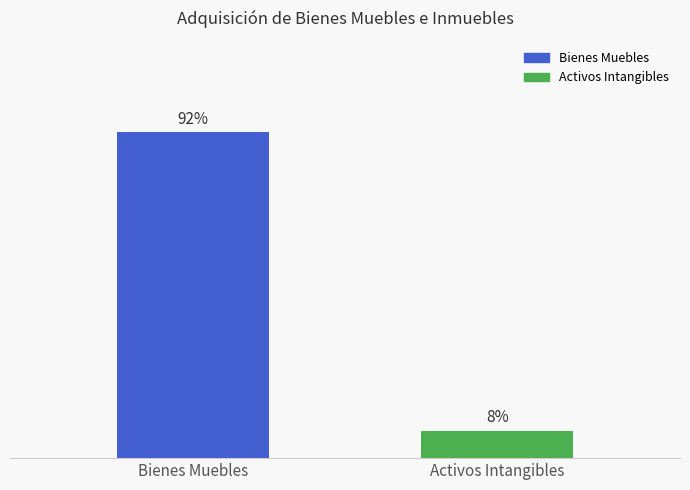

The chart shows a value of 76413.4 at Activos Intangibles. True or false?

True